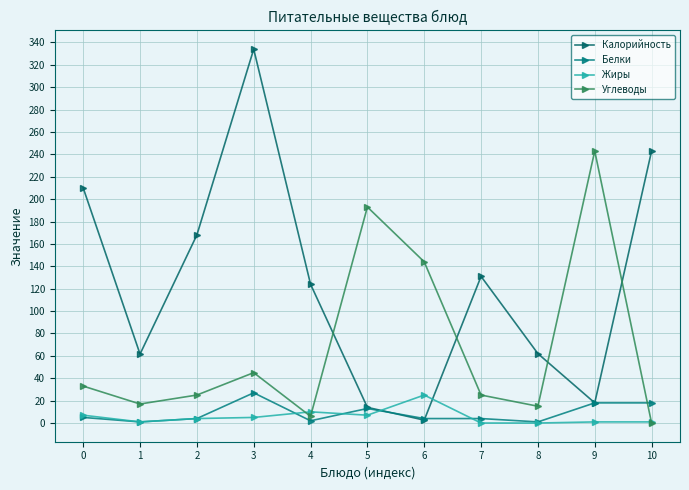

At which label does Углеводы reach its peak?

9